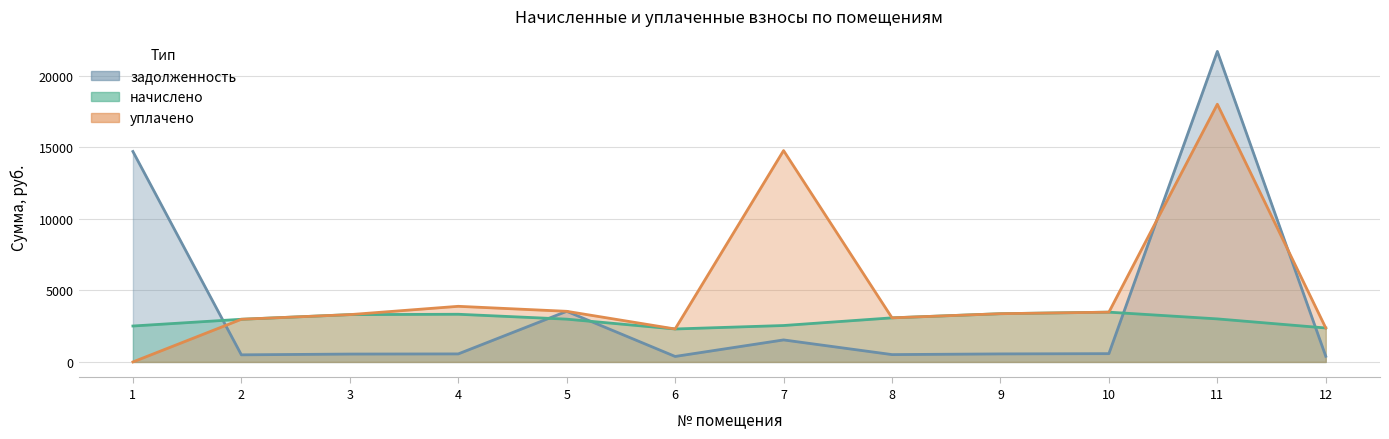

Between 11 and 9, which is larger?

11